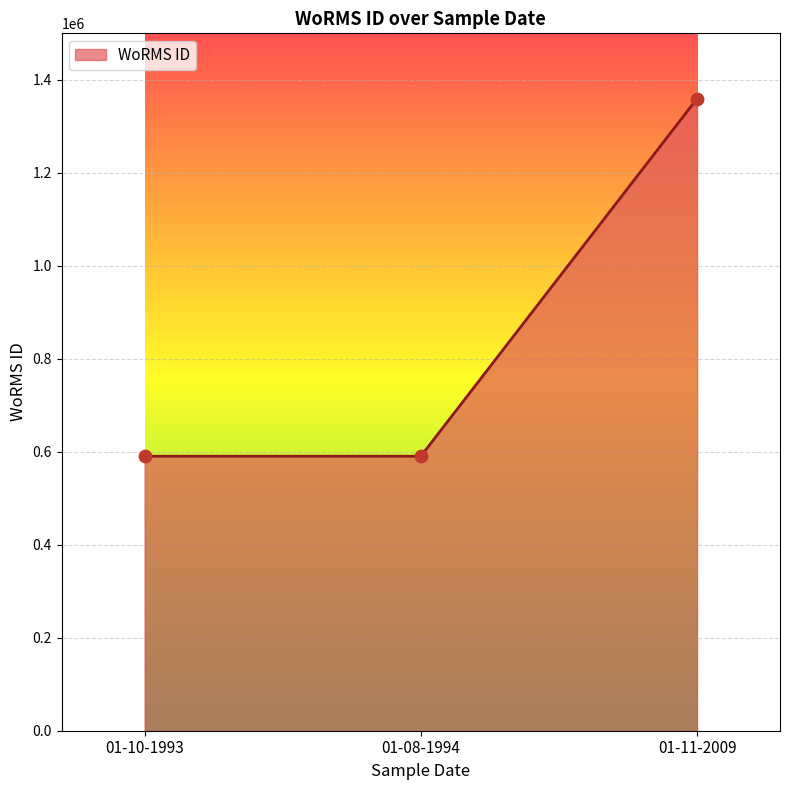

Approximately how many times larger is the value at 01-08-1994 compared to 01-10-1993?

1.0